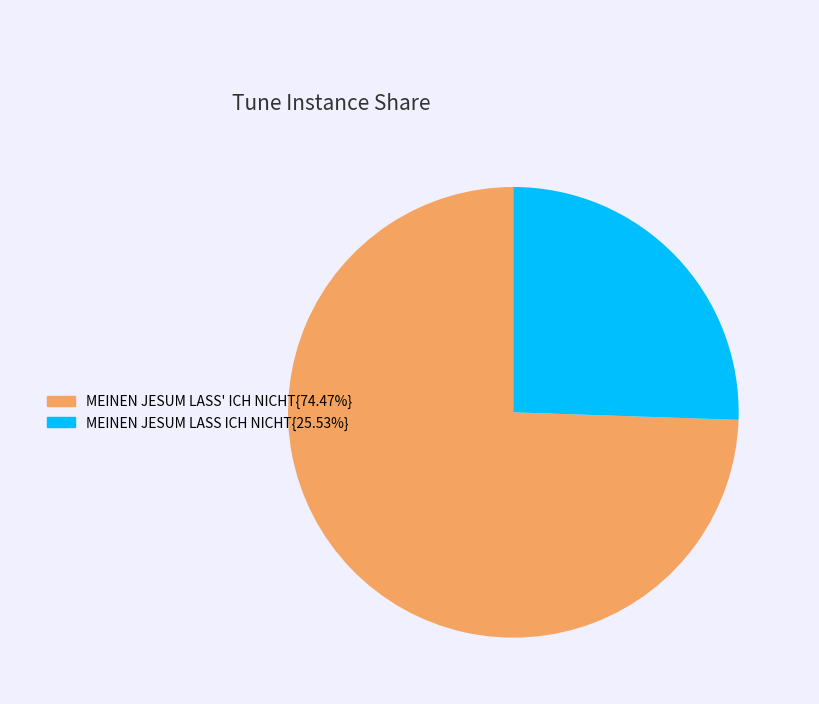

Is there a majority slice in this chart?

Yes